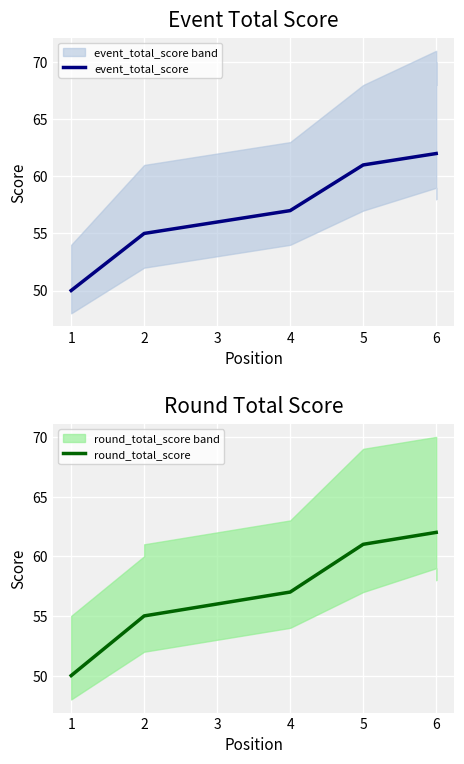

Which series has the widest spread of values?

event_total_score